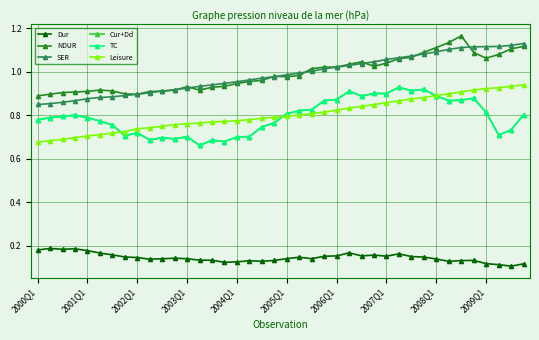

True or false: Dur has more than 0 interior local peaks.

True